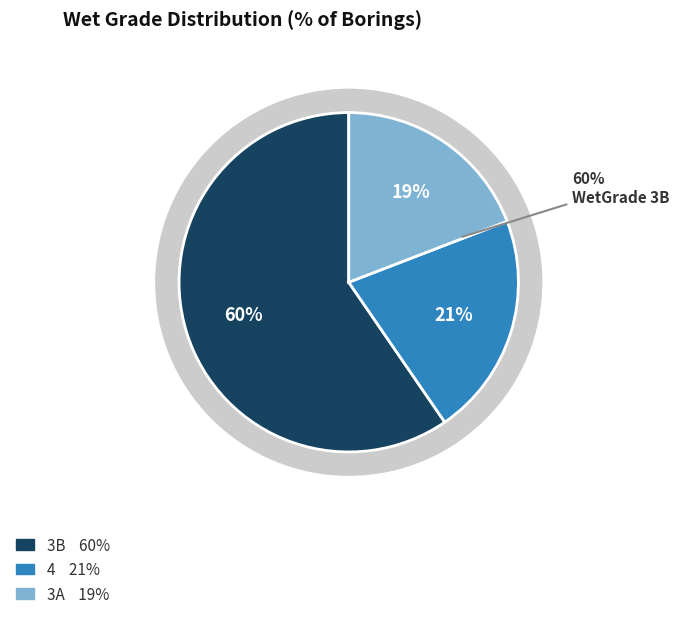

Does 4 represent more than half of the total?

No